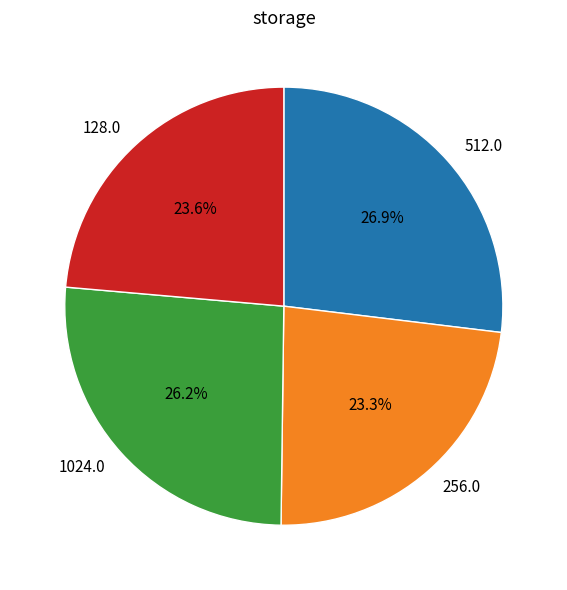

What portion of the pie excludes 1024.0?

73.8%